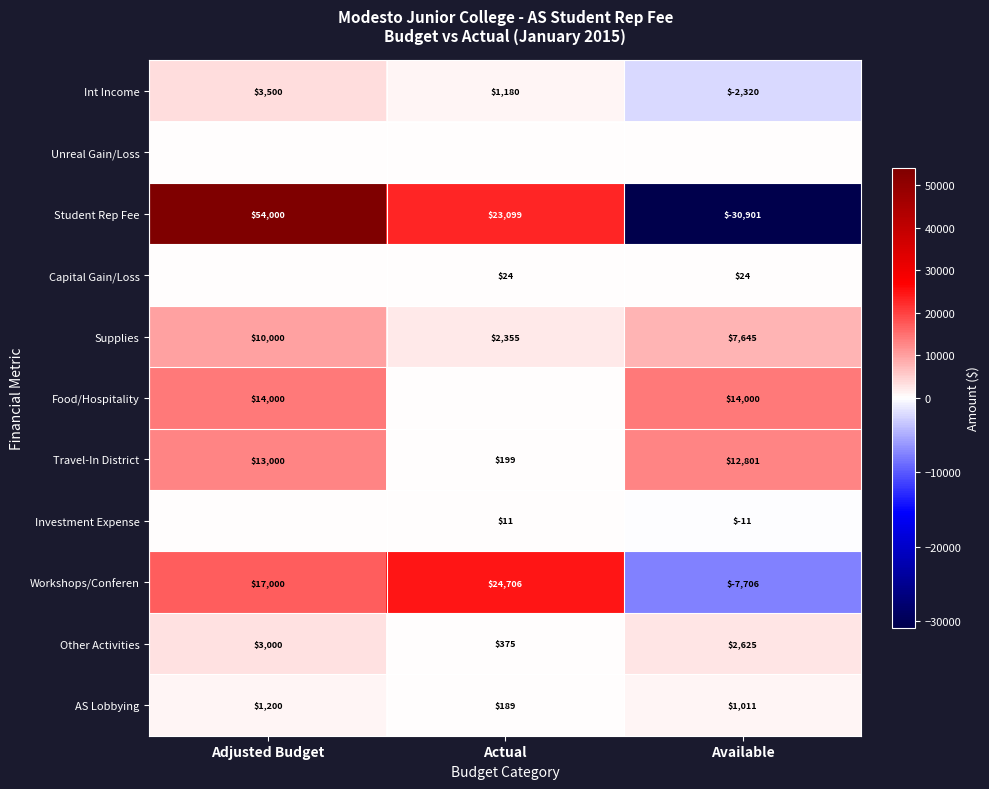

What is the difference between the maximum and second lowest values in the Supplies series?

2355